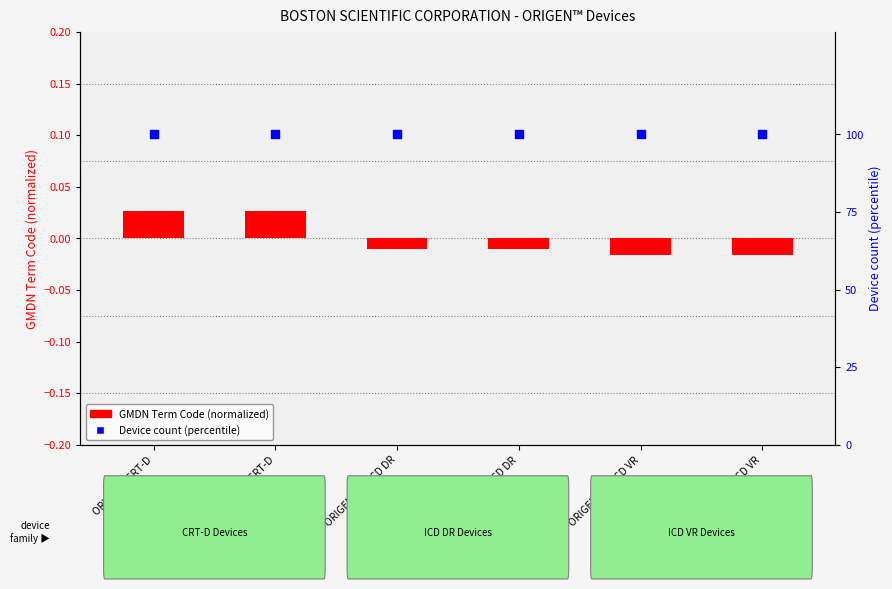

Which series contains the highest Y value?

Device count (percentile)